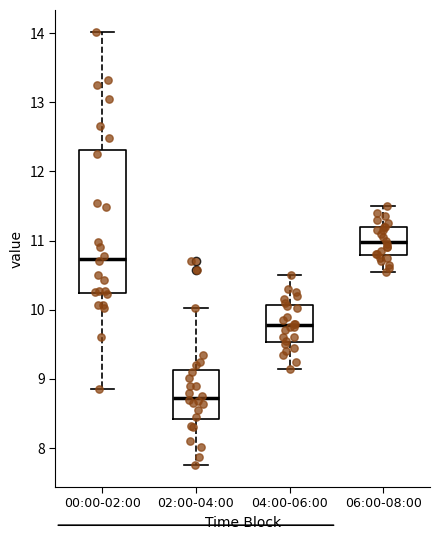

Which box is the tallest, from its lower edge to its upper edge?

00:00-02:00